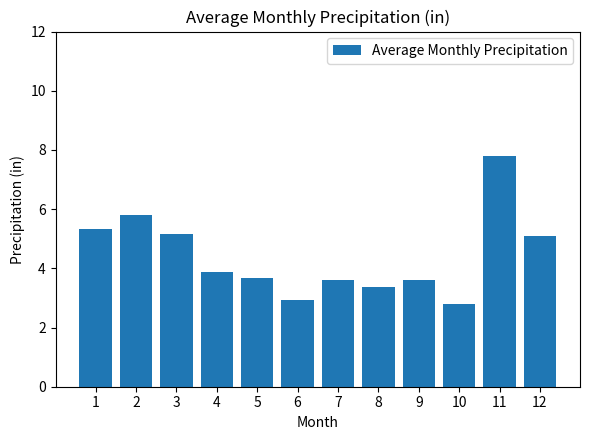

Reading left to right, extract all data points from this chart.

5.3	5.8	5.2	3.9	3.7	2.9	3.6	3.4	3.6	2.8	7.8	5.1